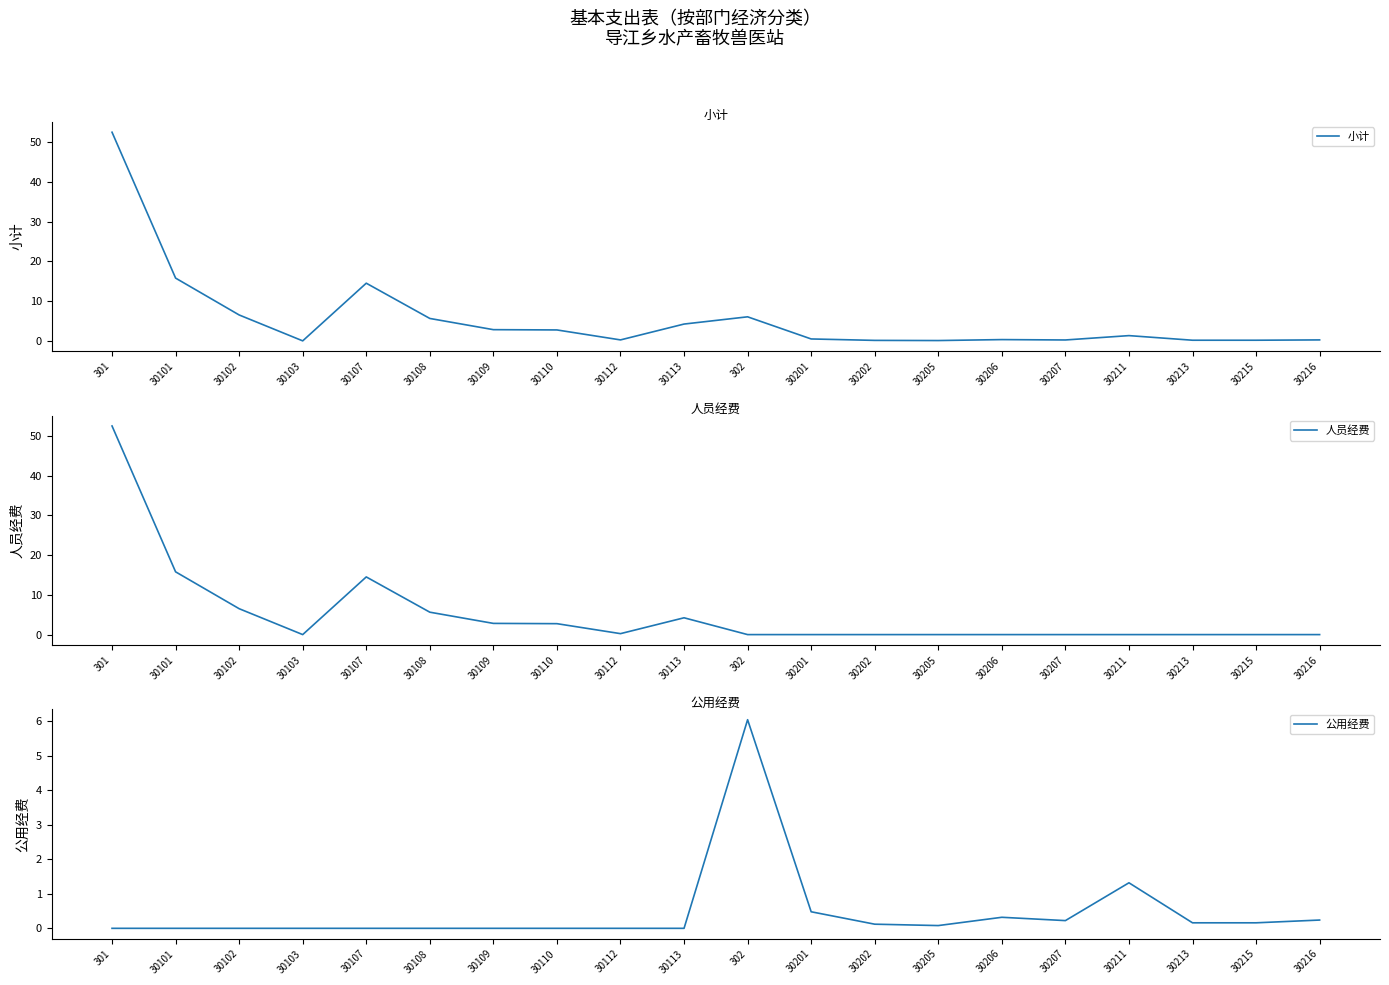

What are all the series names shown in the legend?

小计, 人员经费, 公用经费